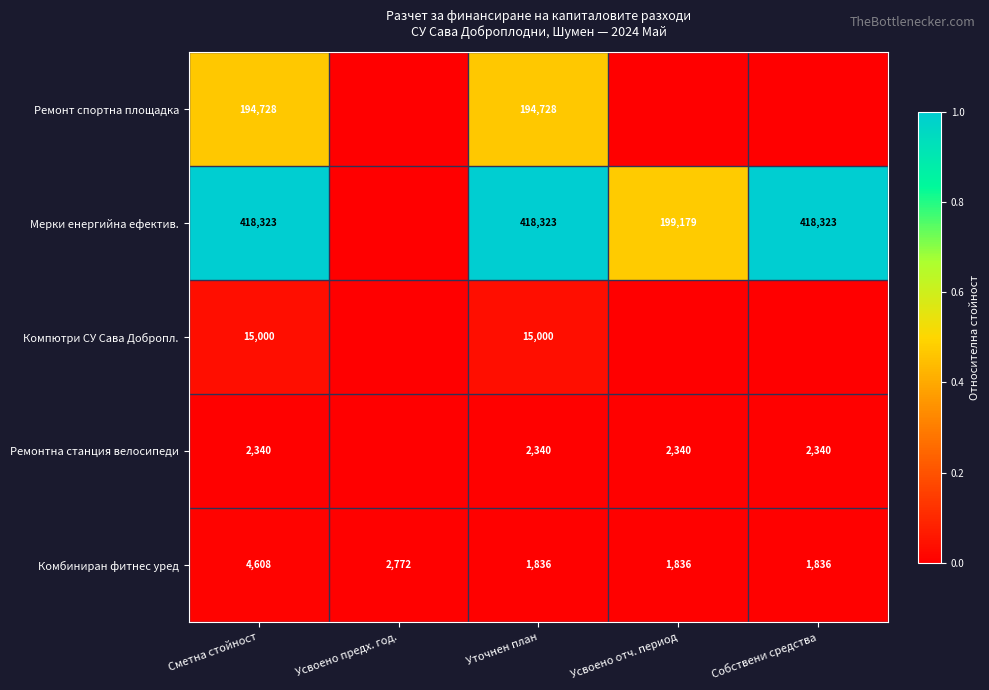

At which category is the sum across all series the highest?

Сметна стойност